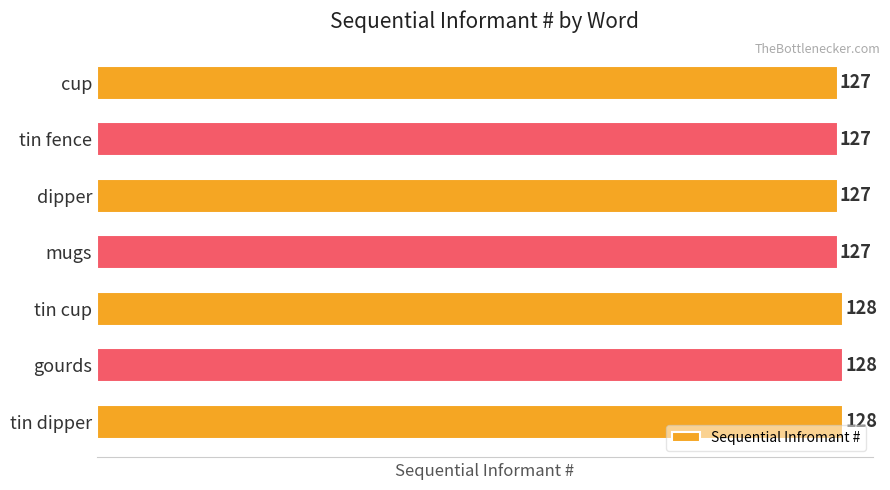

What is the smallest value displayed?

127